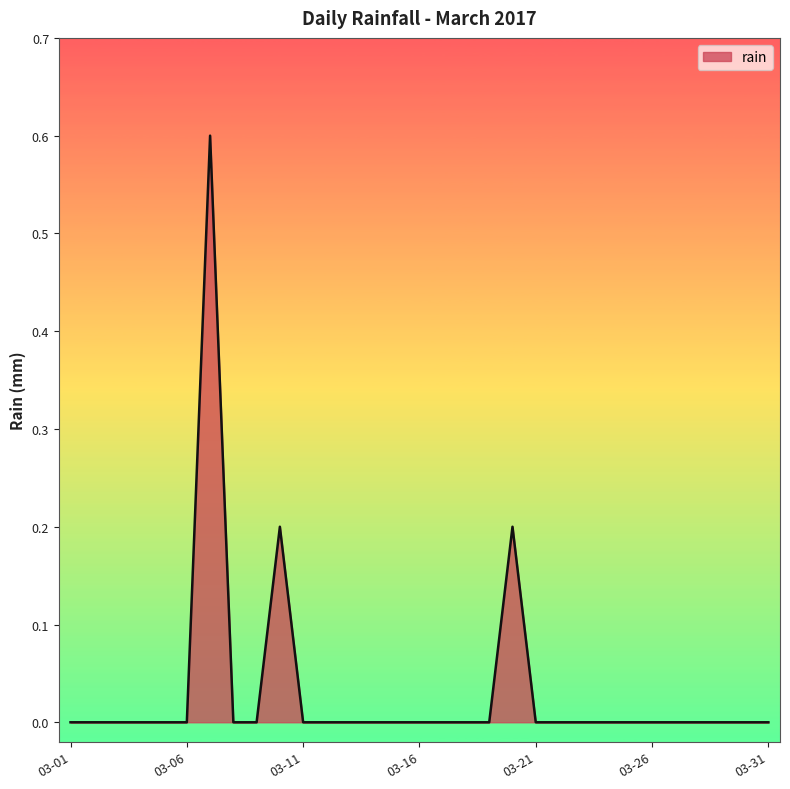

Reading left to right, what are all the values shown in this chart?

0.0	0.0	0.0	0.0	0.0	0.0	0.6	0.0	0.0	0.2	0.0	0.0	0.0	0.0	0.0	0.0	0.0	0.0	0.0	0.2	0.0	0.0	0.0	0.0	0.0	0.0	0.0	0.0	0.0	0.0	0.0